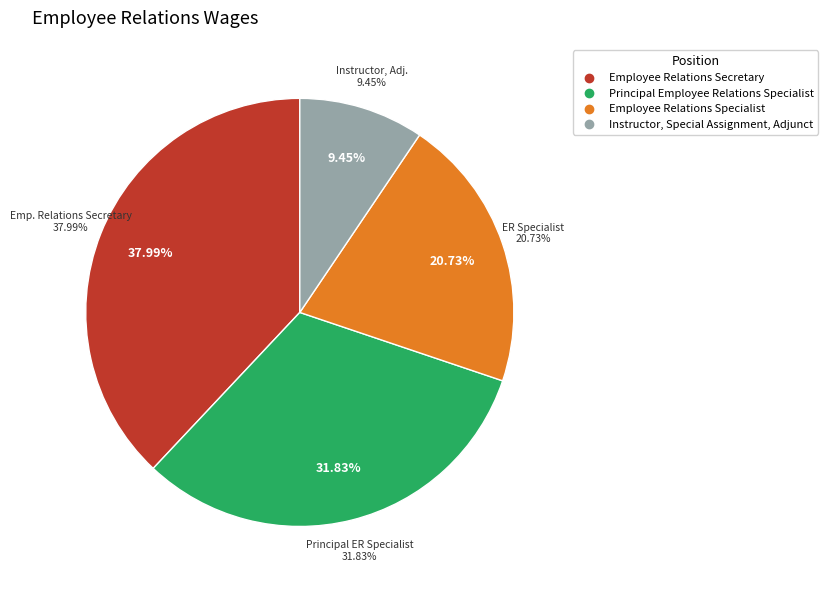

To the nearest percent, what is the difference between the Employee Relations Specialist and Instructor, Special Assignment, Adjunct slice percentages?

11%